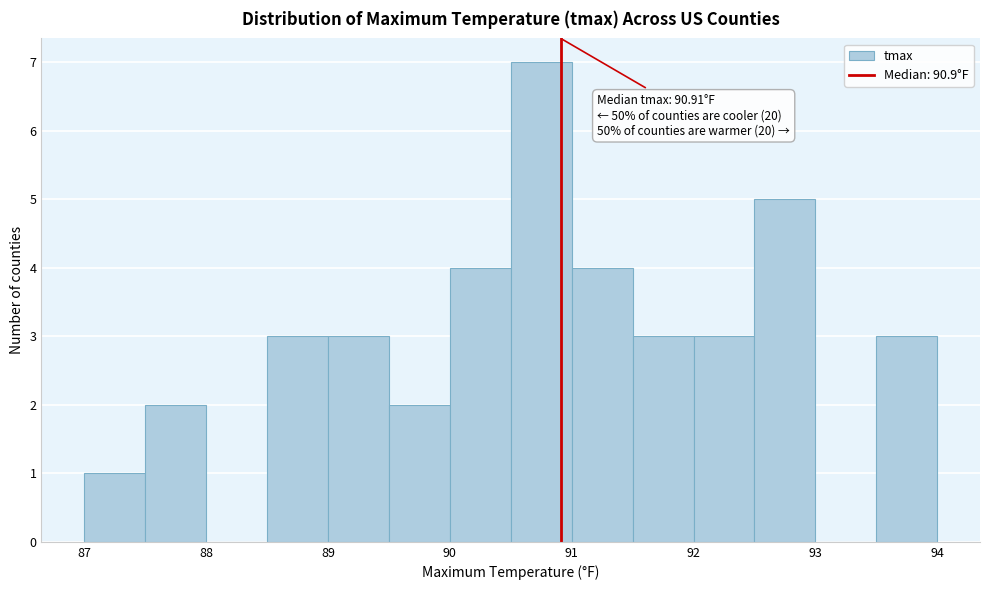

Which range on the x-axis has the tallest bar?

90.5 to 91.0